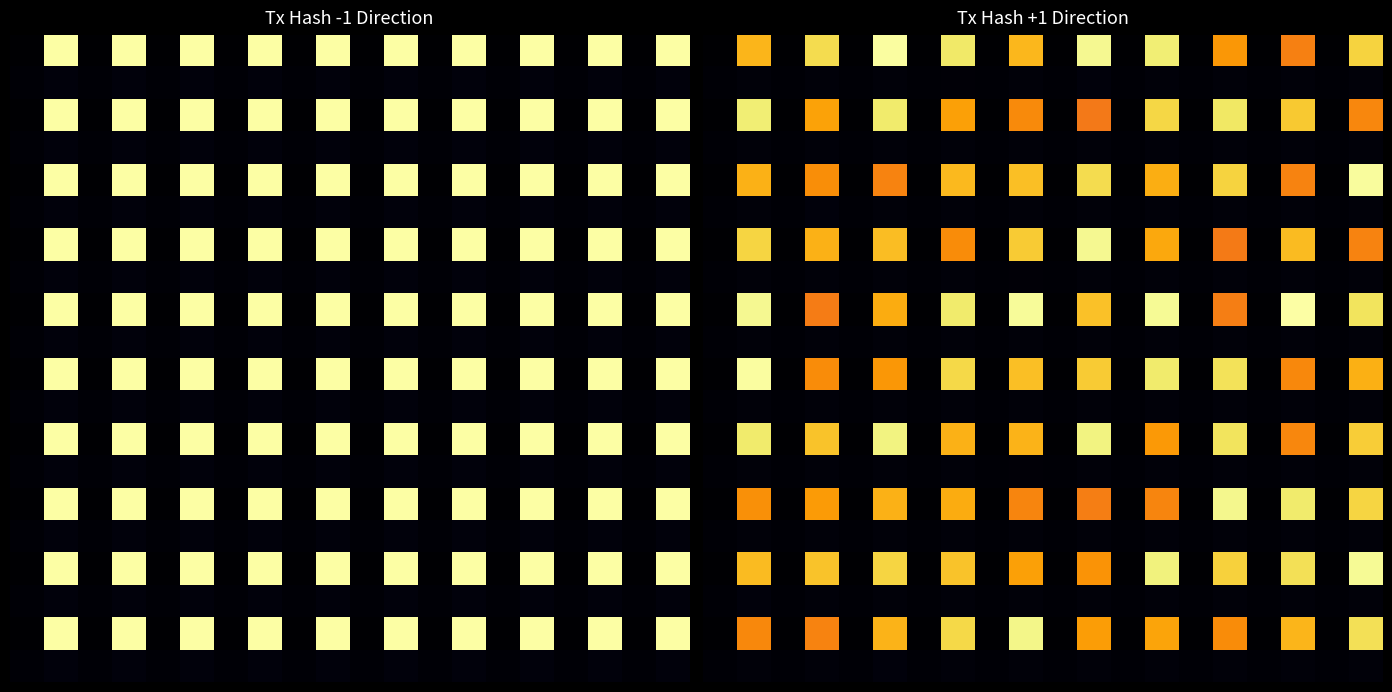

What is the difference between the highest and lowest values at 0?

2.0